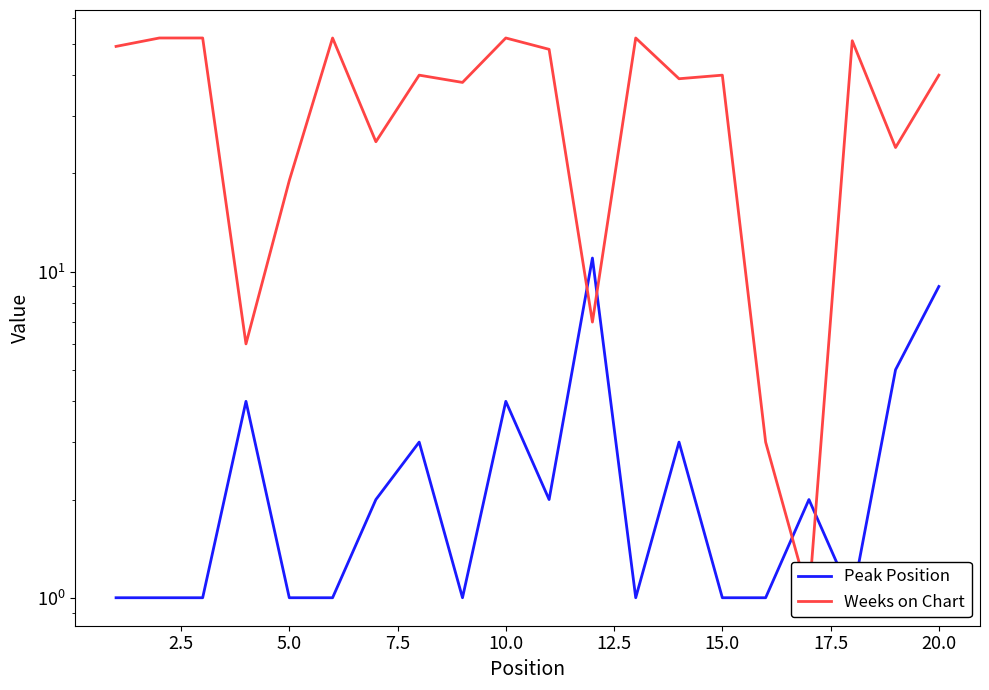

At how many categories does at least one series exceed 49?

6